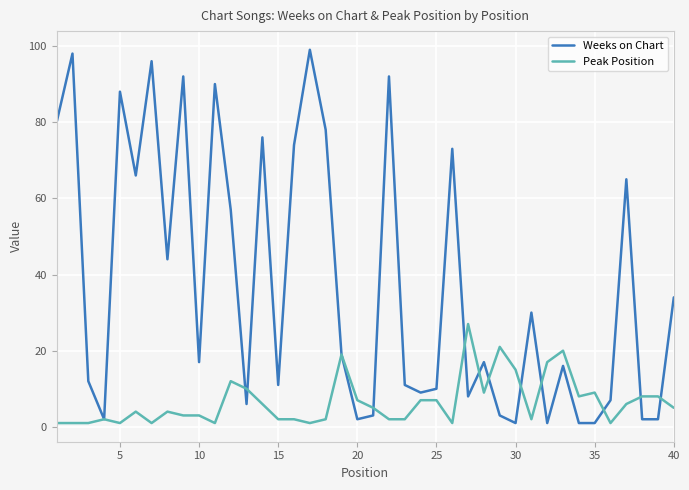

Which series has the largest range (max minus min)?

Weeks on Chart